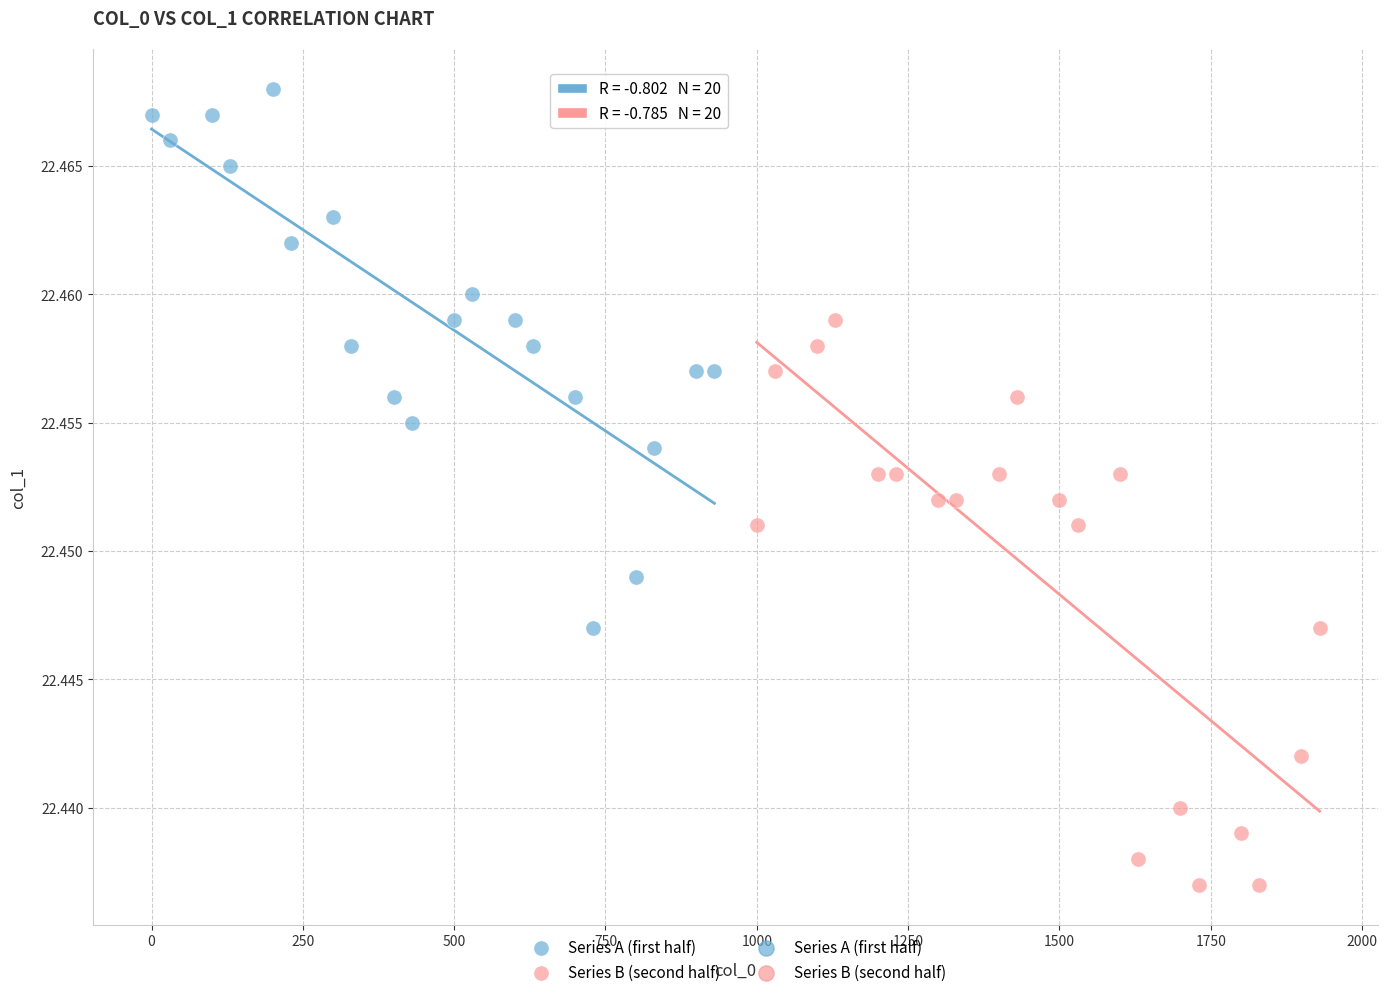

Which series reaches the maximum Y coordinate?

Series A (first half)